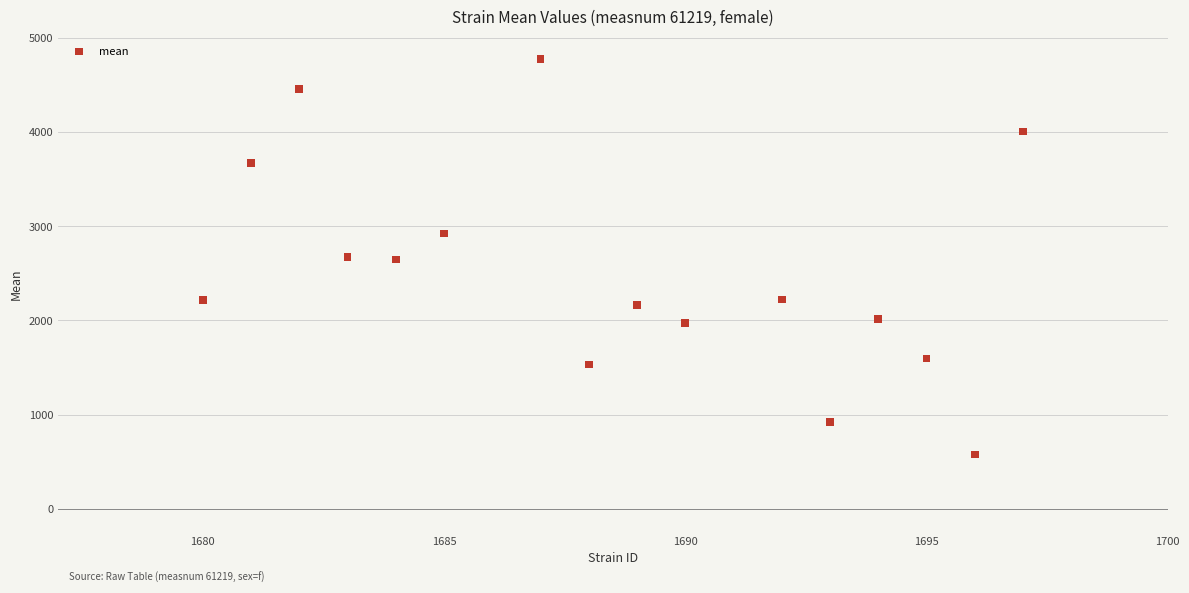

What is the range of Y values (max minus min)?

4196.8